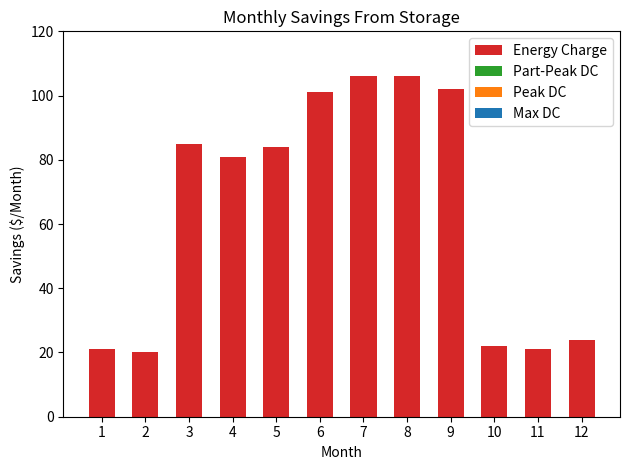

How many bars are there in total?

12